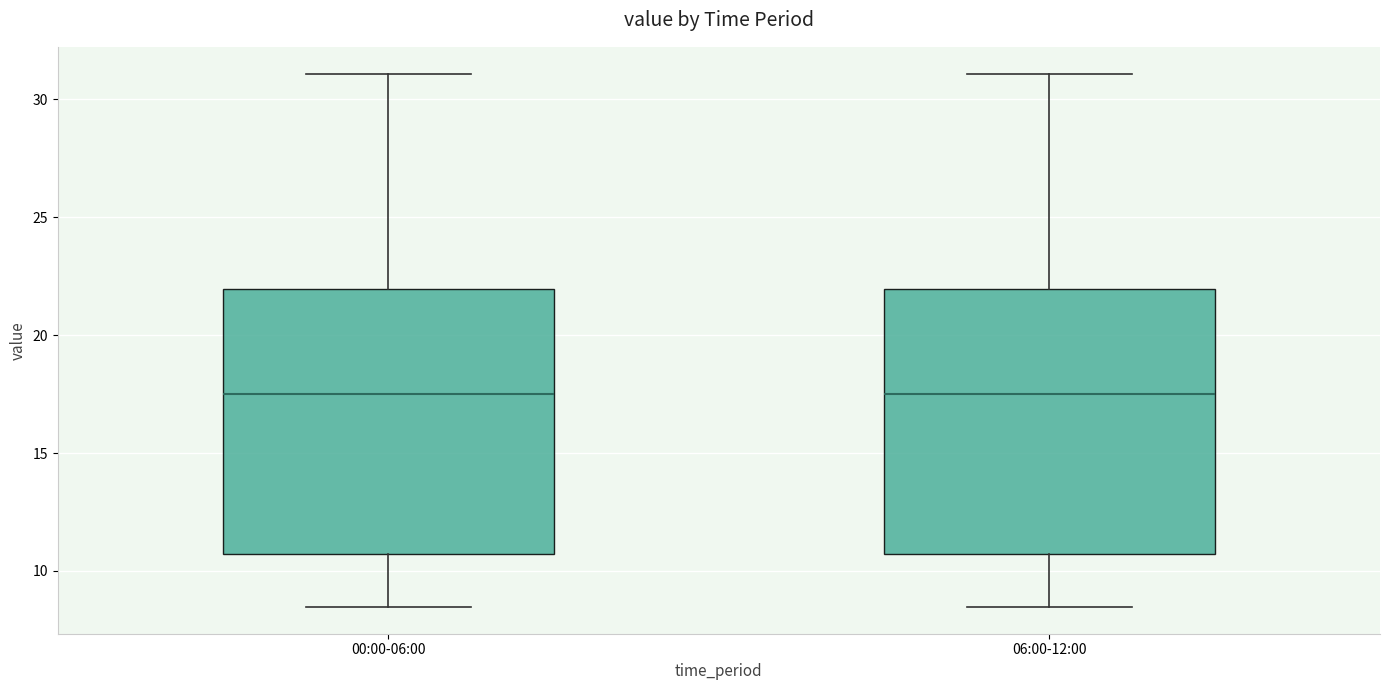

Reading left to right, read every box against the y-axis: the position of its median line, the range the box covers, and the ends of its whiskers. The values are not printed on the chart, so give them approximately, as read against the axis.

00:00-06:00: median 17.5, box 10.5 to 22.0, whiskers 8.5 to 31.0
06:00-12:00: median 17.5, box 10.5 to 22.0, whiskers 8.5 to 31.0